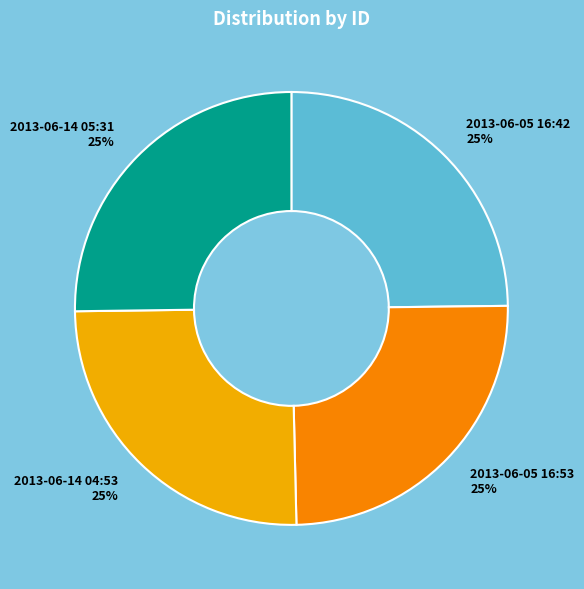

Is there any slice that represents more than half of the pie?

No